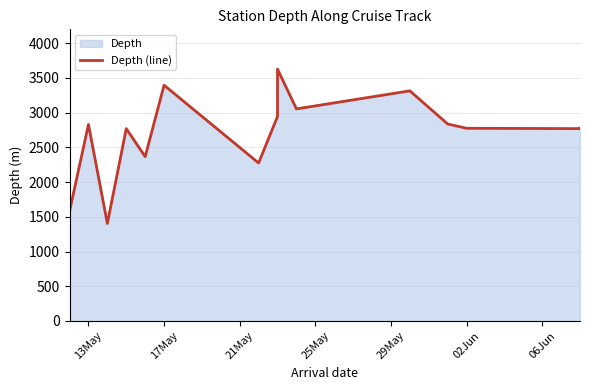

Reading right to left, list all the values displayed in this chart.

2775	2770	2775	2837	3314	3054	3627	2945	2275	3395	2366	2770	1404	2830	1580